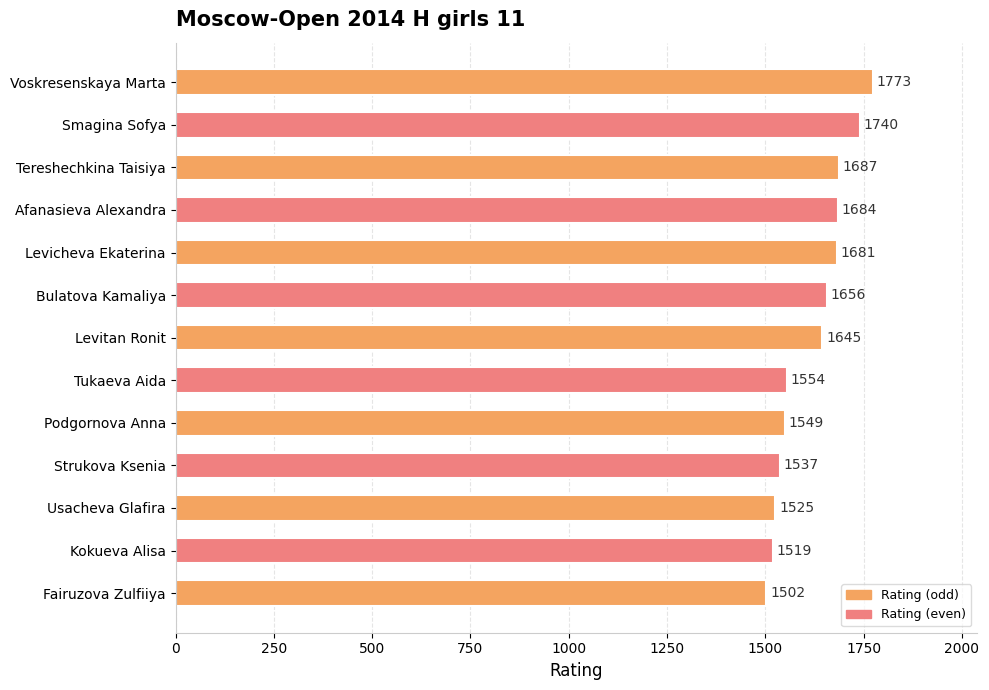

At which label is the value closest to 1637?

Levitan Ronit